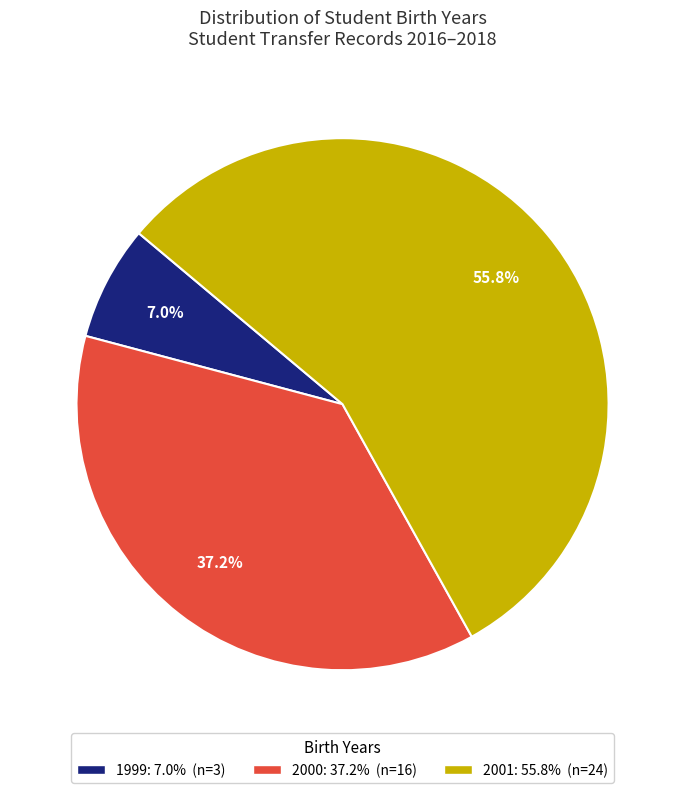

Which slice is the smallest?

1999: 7.0% (n=3)